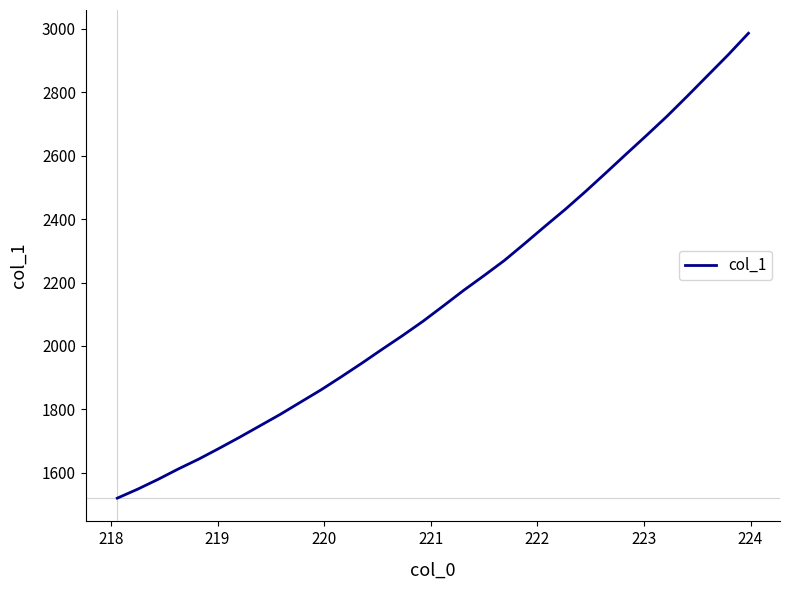

What is the minimum value shown in the chart?

1520.1